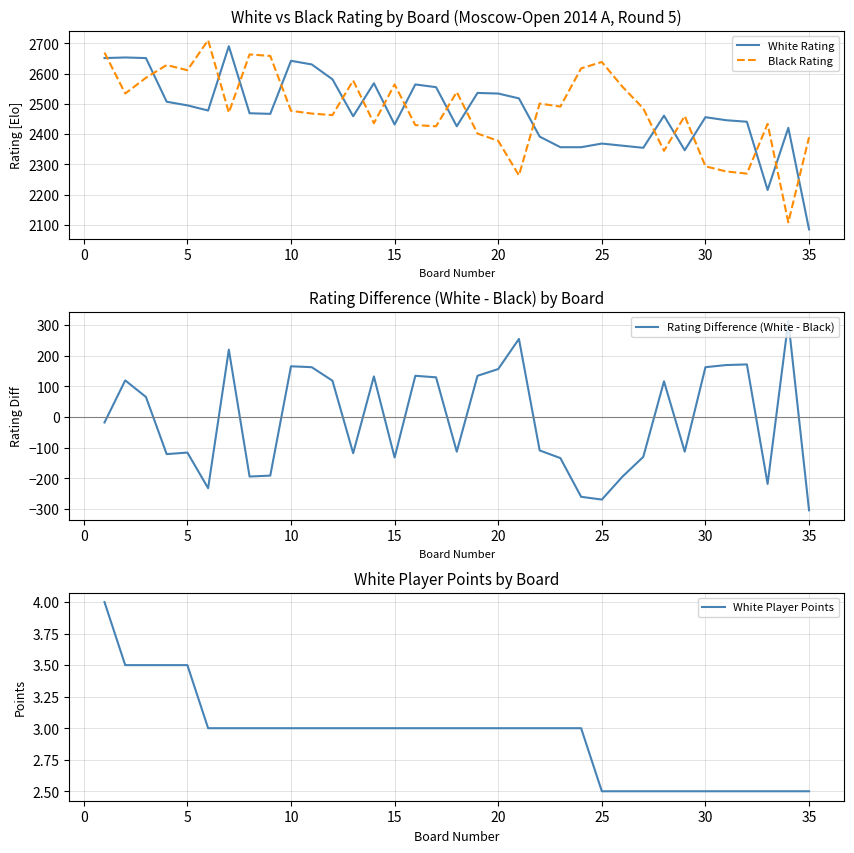

What is the greatest value displayed?

2710.0